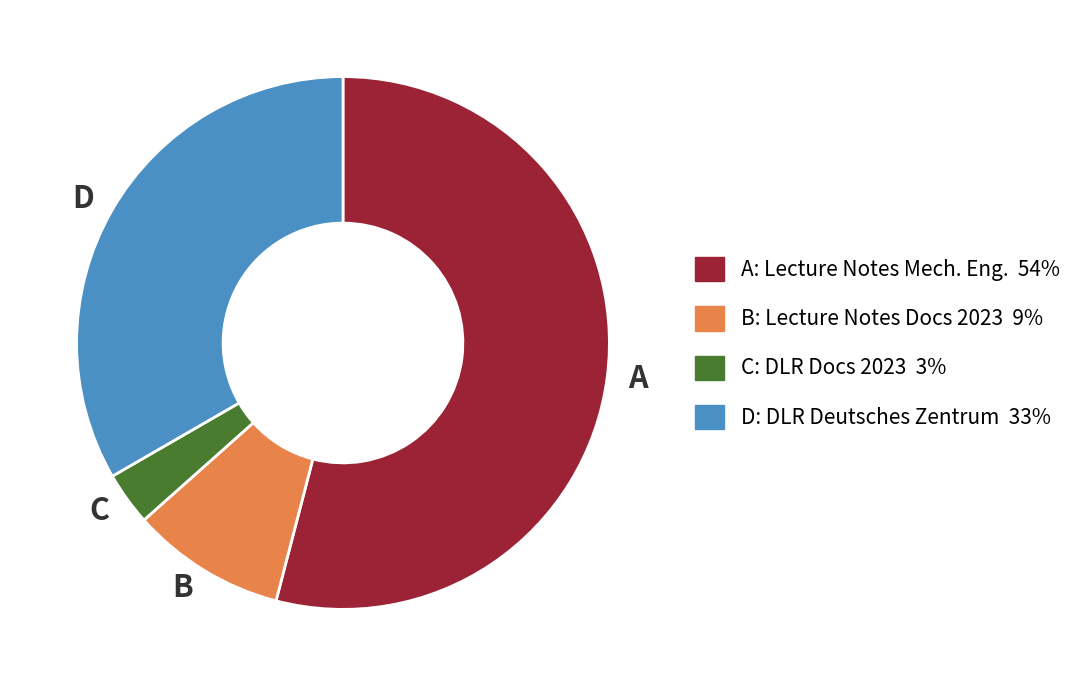

Which slice represents more than half of the pie?

A